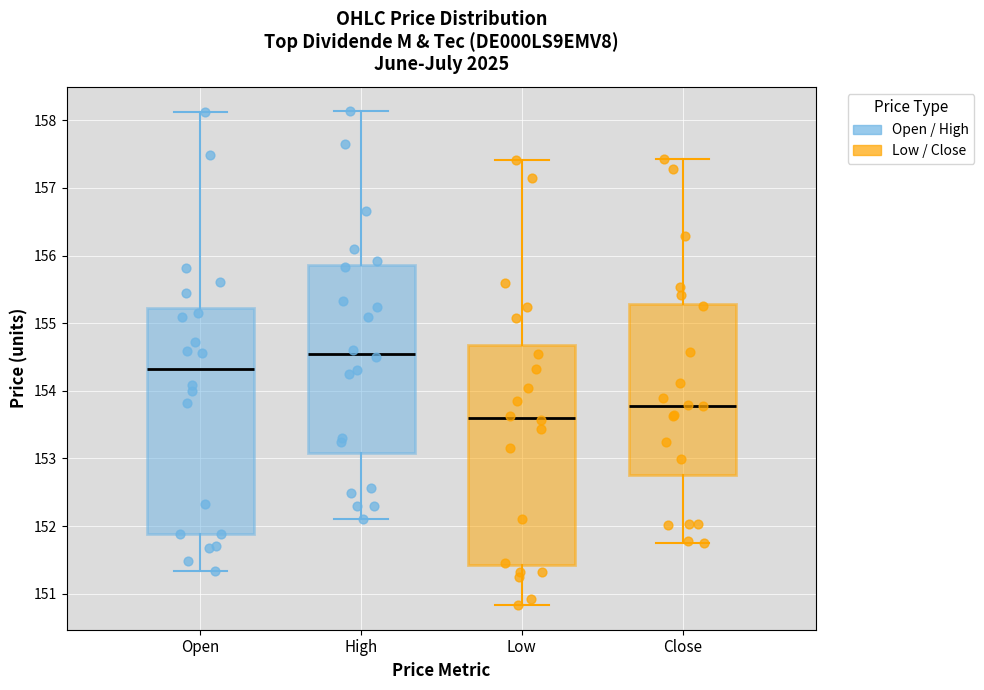

Where does the upper whisker of the box for High end on the y-axis? The values are not printed on the chart, so give them approximately, as read against the axis.

158.1